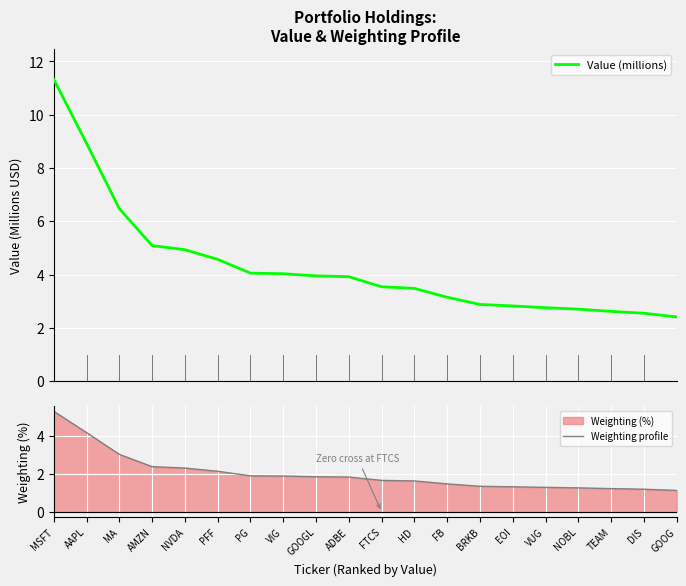

What is the label of the 3rd point from the right?

TEAM